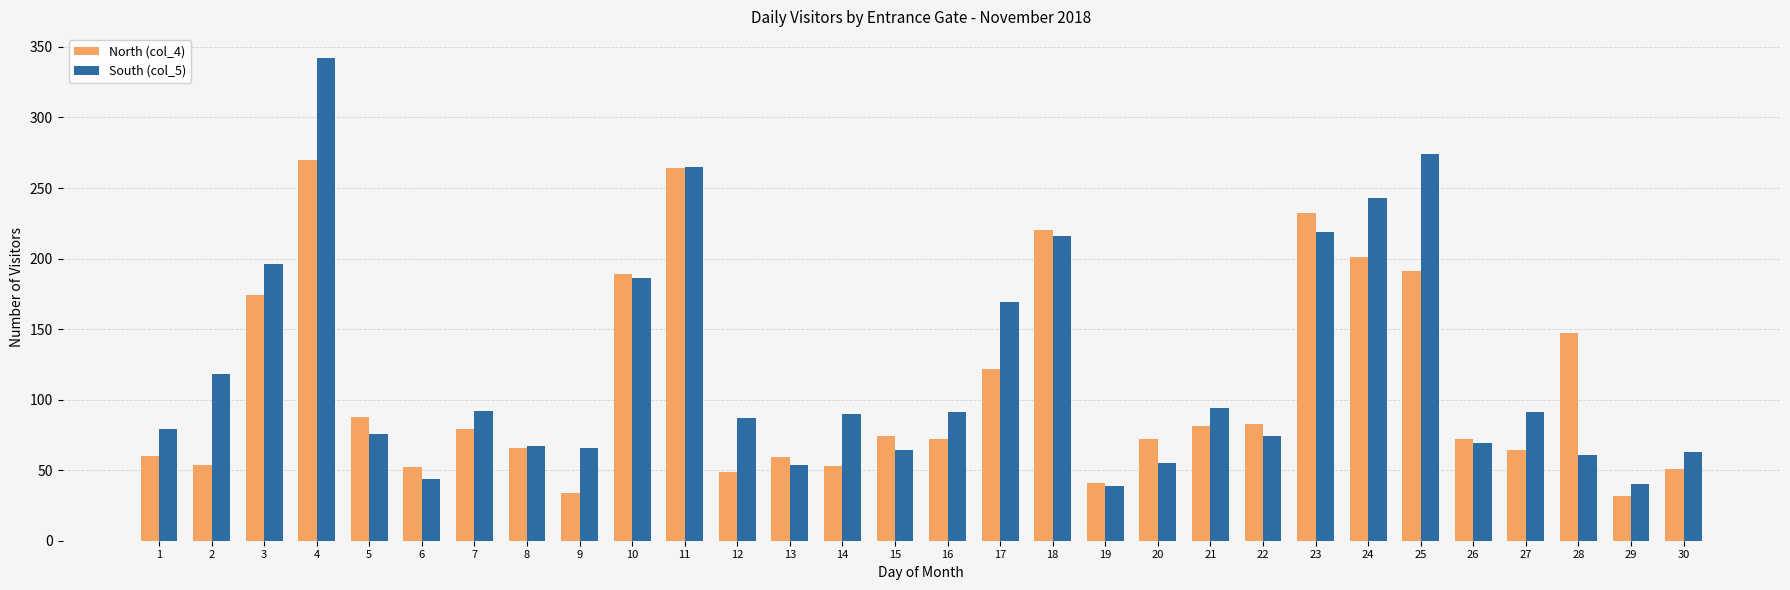

Between 19 and 28, which series saw the biggest shift?

North (col_4)